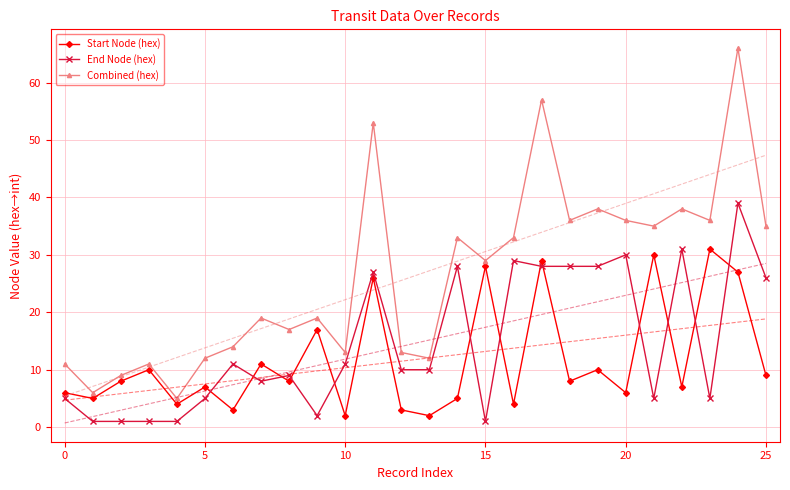

True or false: Start Node (hex) has a value of 6 at 20.

True